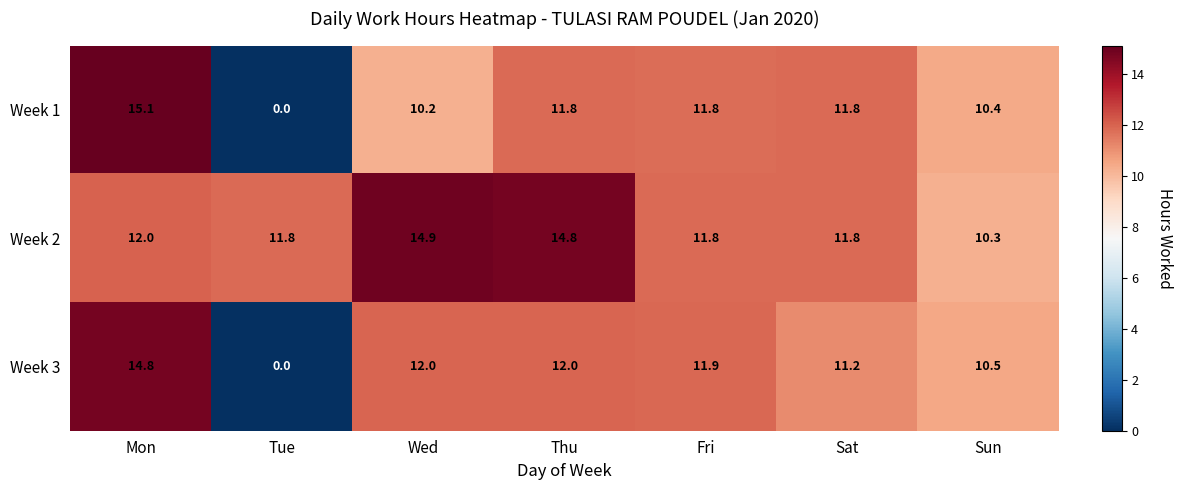

Which series has the largest range (max minus min)?

Week 1